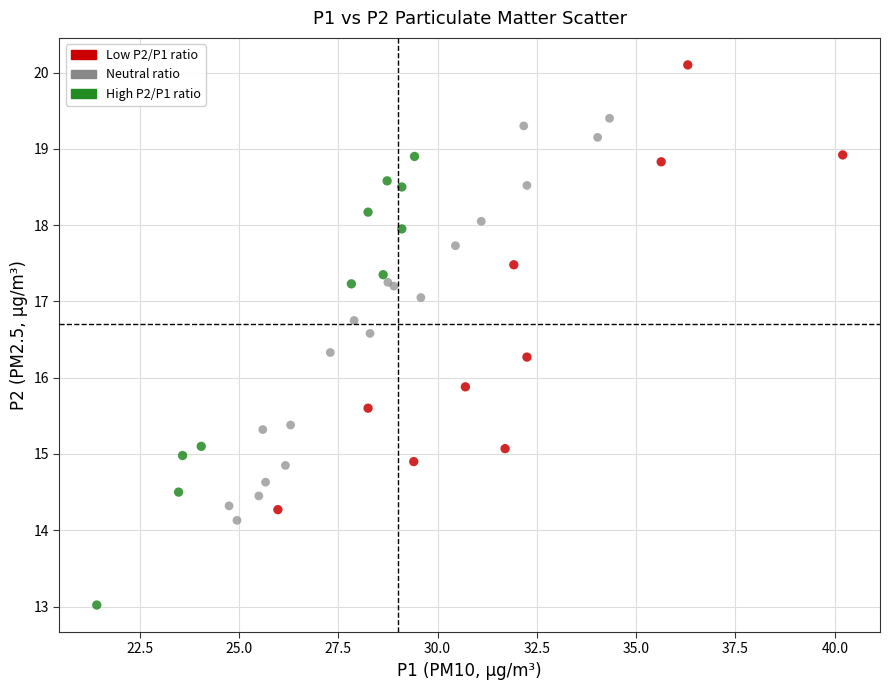

Which series contains the highest Y value?

Low P2/P1 ratio